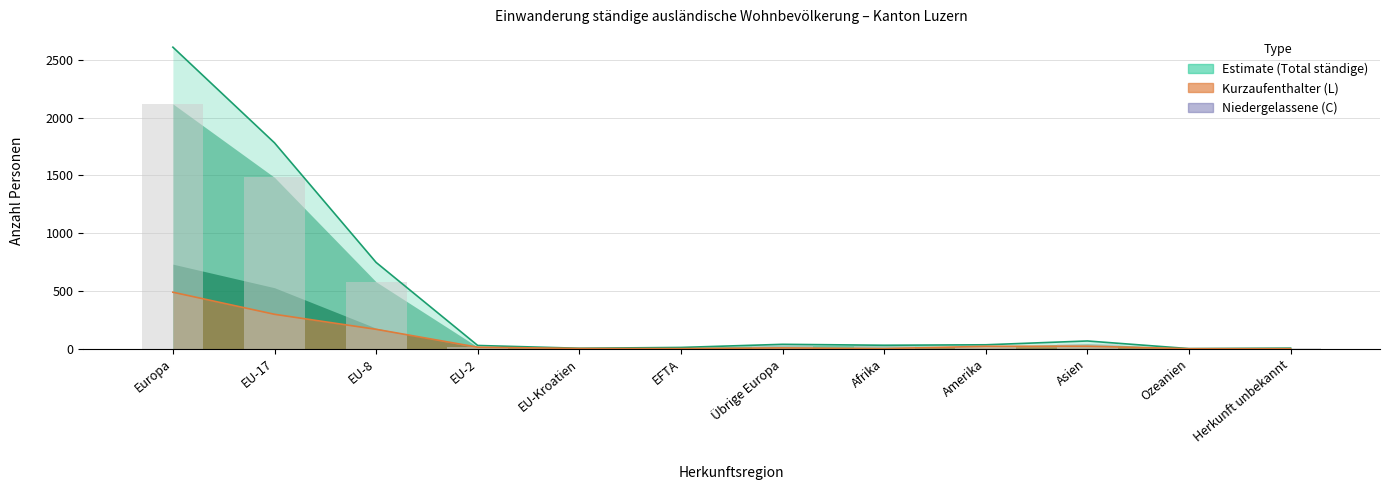

The Aufenthalter (B) Total series shows 1 at Ozeanien. True or false?

True